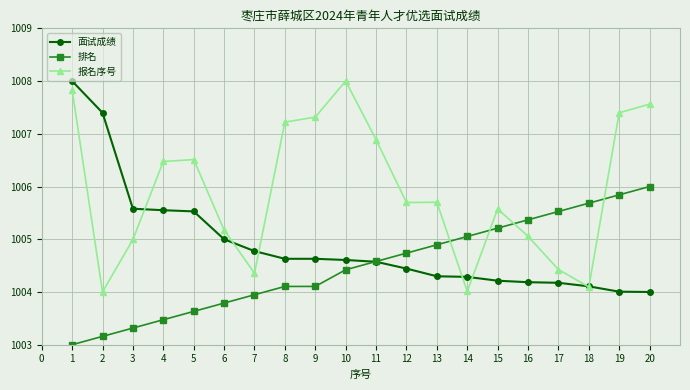

What is the approximate value of 排名 at 15?

1005.2